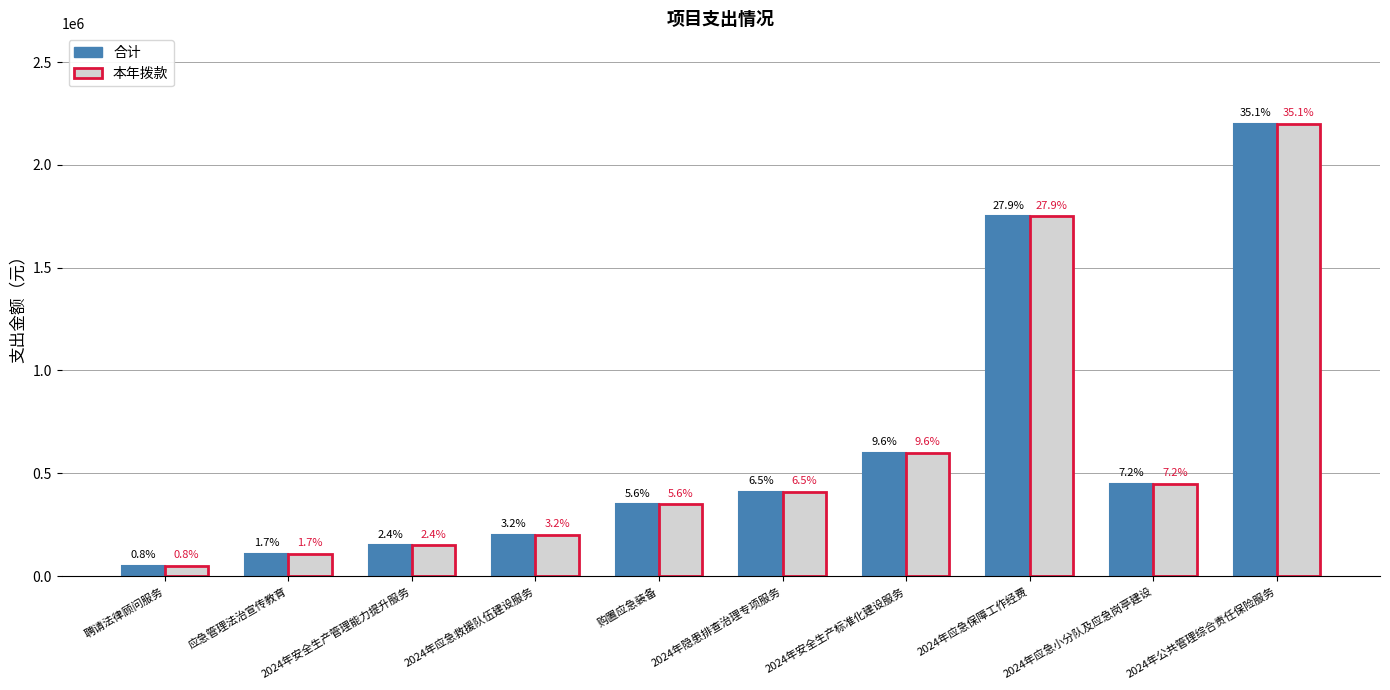

How many groups of bars are there?

10